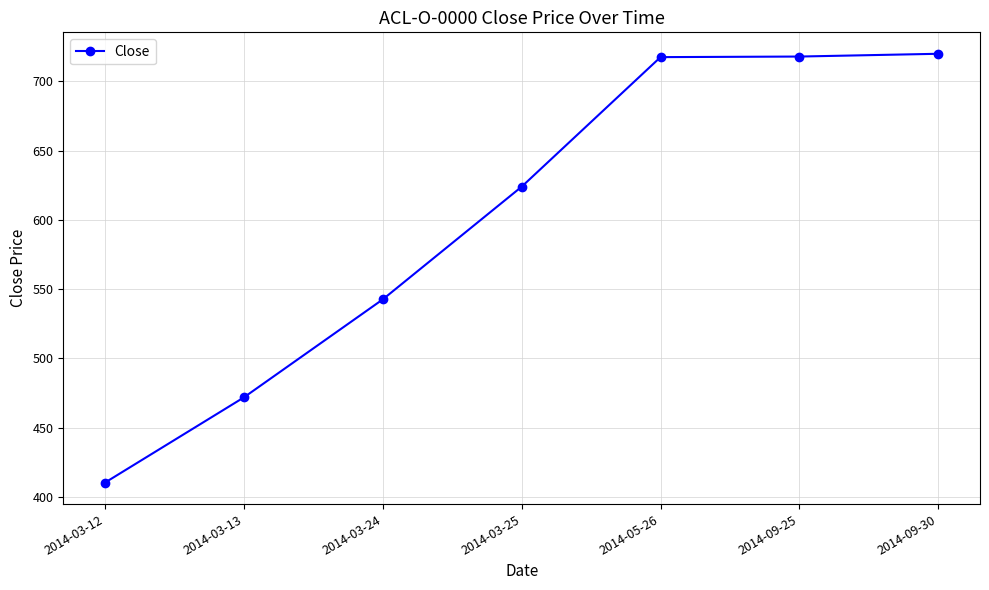

What is the difference between the values at 2014-09-25 and 2014-03-24?

175.4